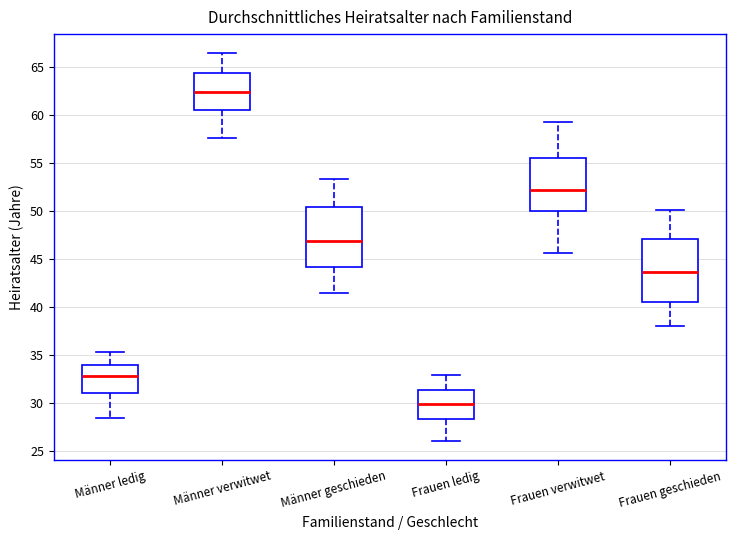

Which box has the highest median line?

Männer verwitwet